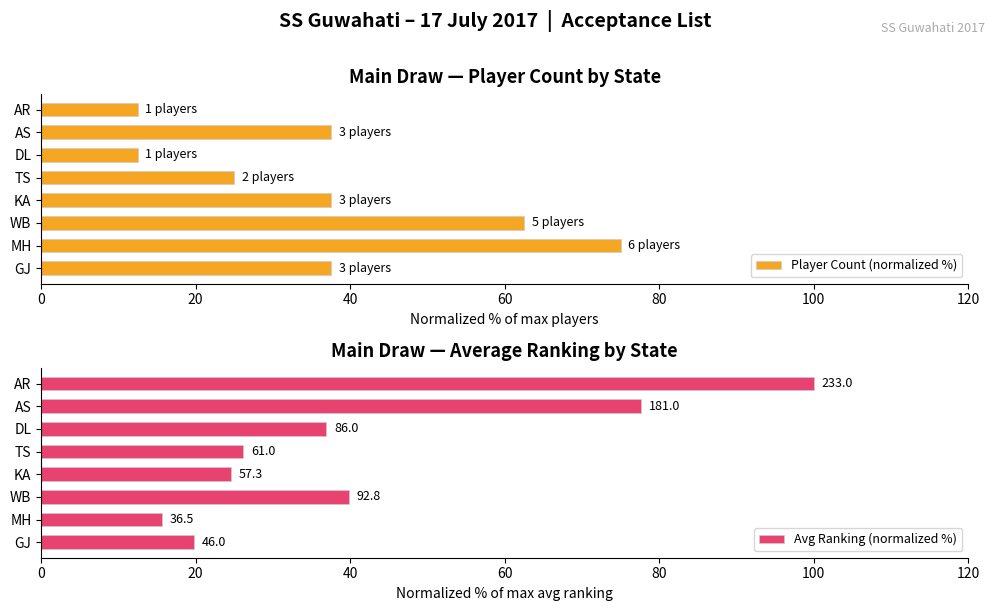

Rank the series by their average value, from highest to lowest.

Avg Ranking (normalized %), Player Count (normalized %)